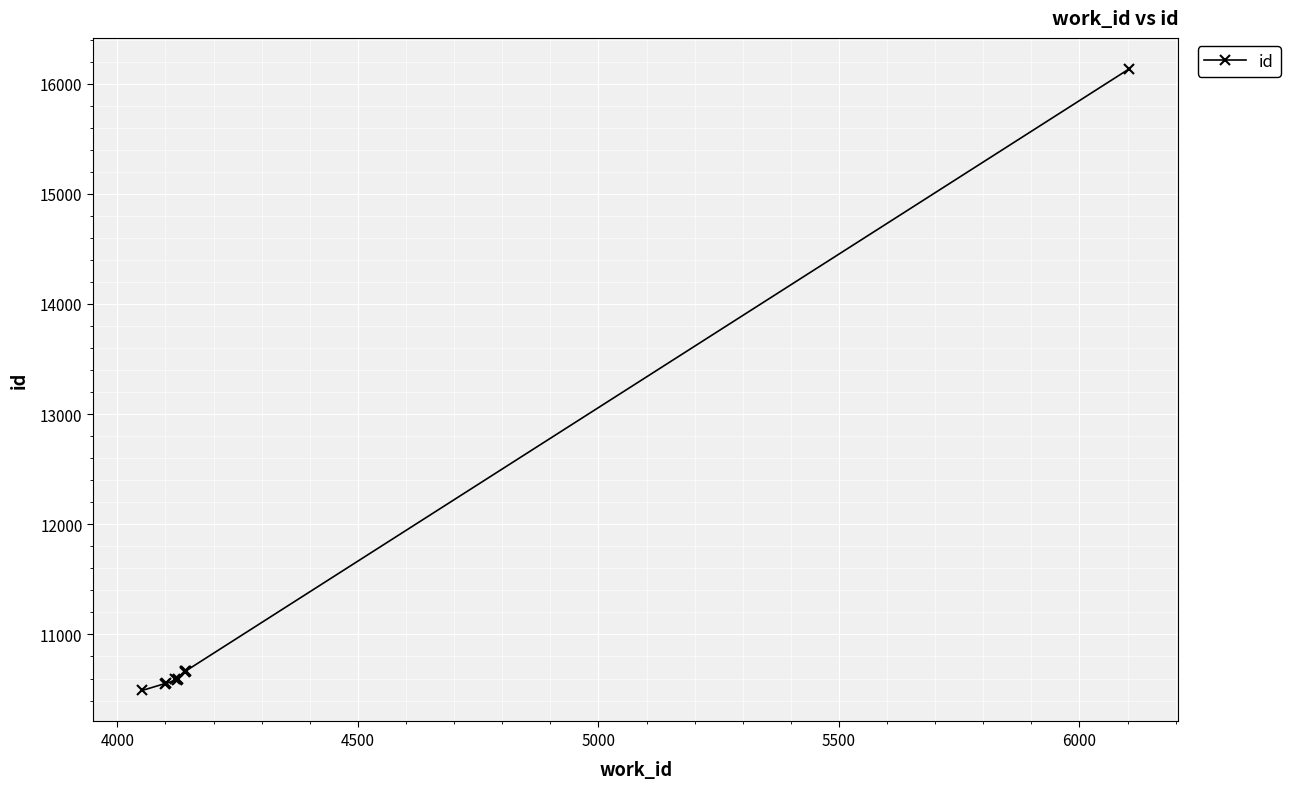

The chart shows a value of 4321 at 6000. True or false?

False